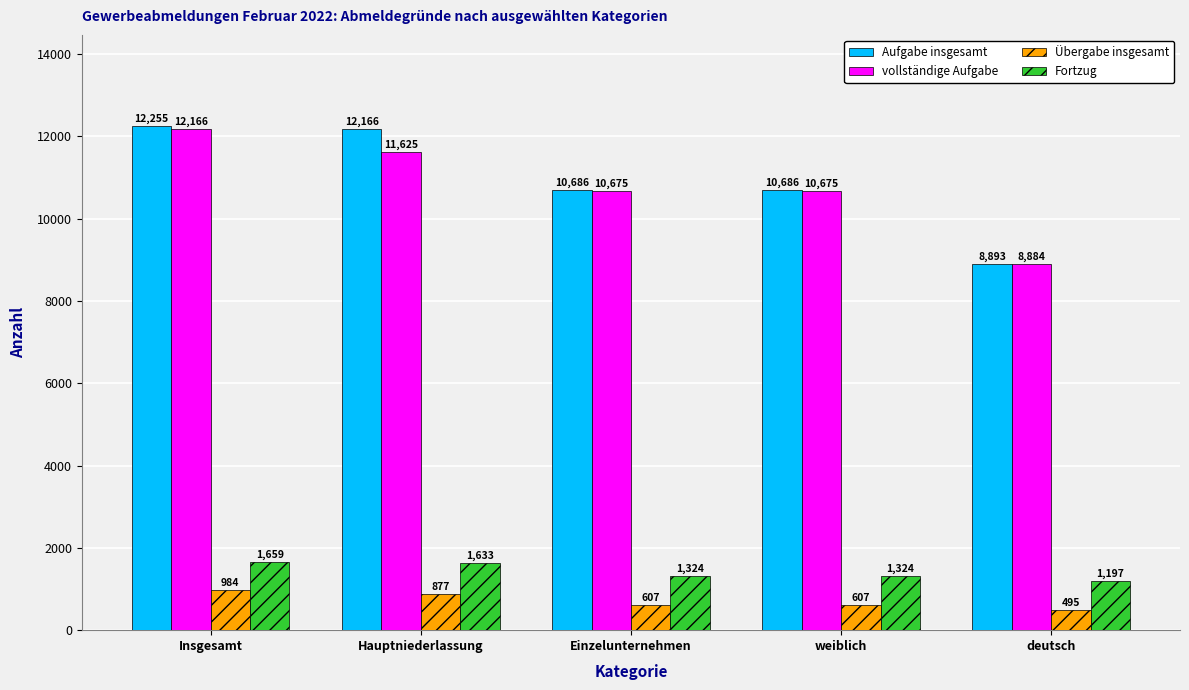

At which category is the sum across all series the highest?

Insgesamt